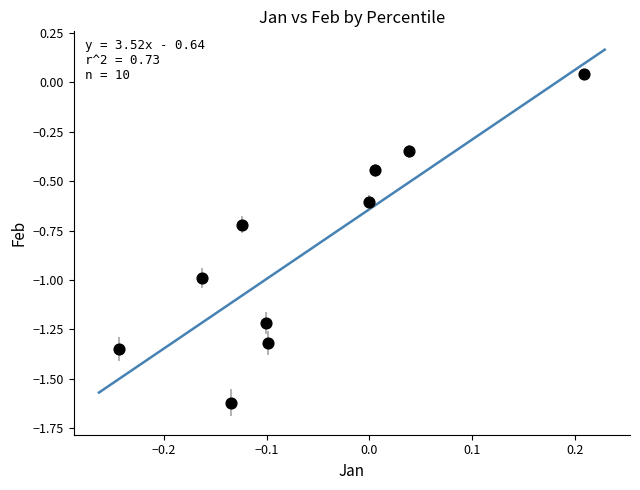

What is the average Y value?

-0.9